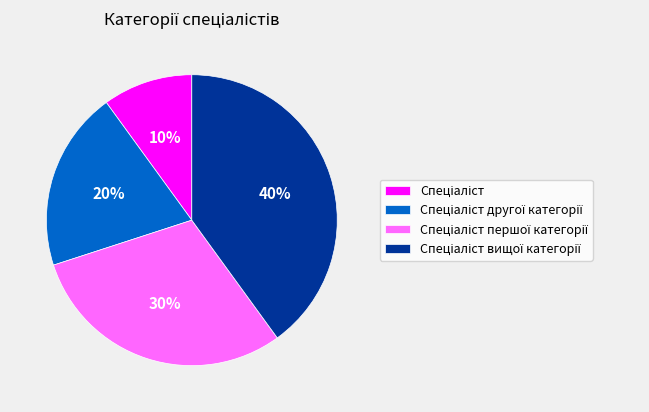

To the nearest percent, what is the average slice percentage?

25%